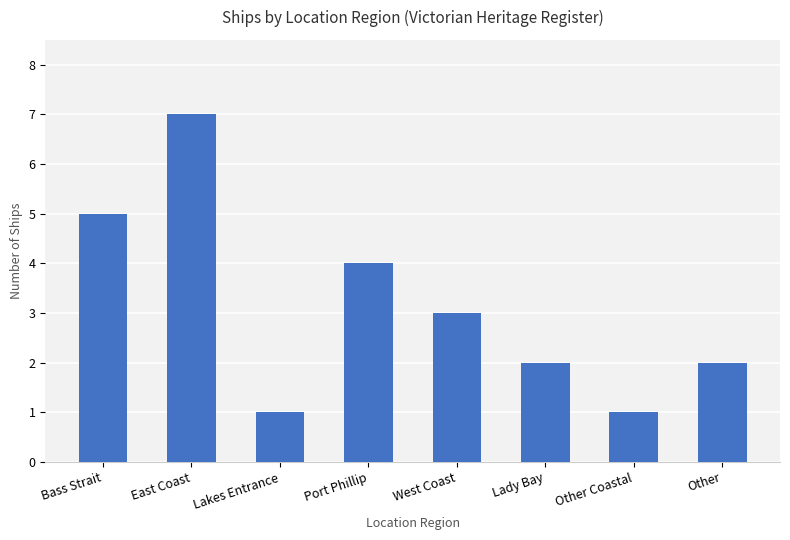

What is the approximate value at Bass Strait?

5